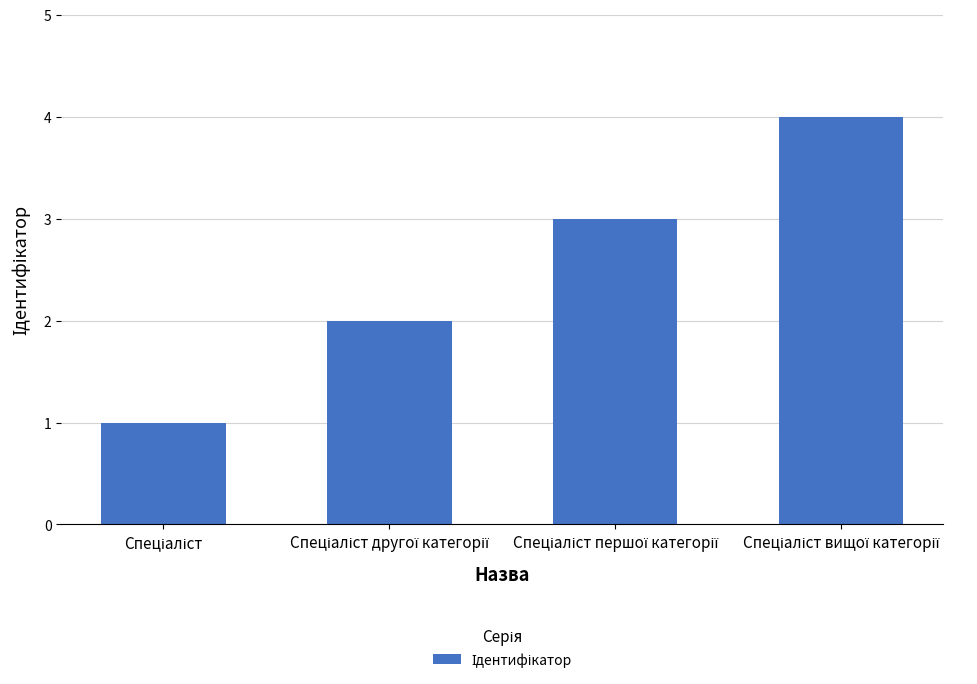

What is the difference between the maximum and minimum values?

3